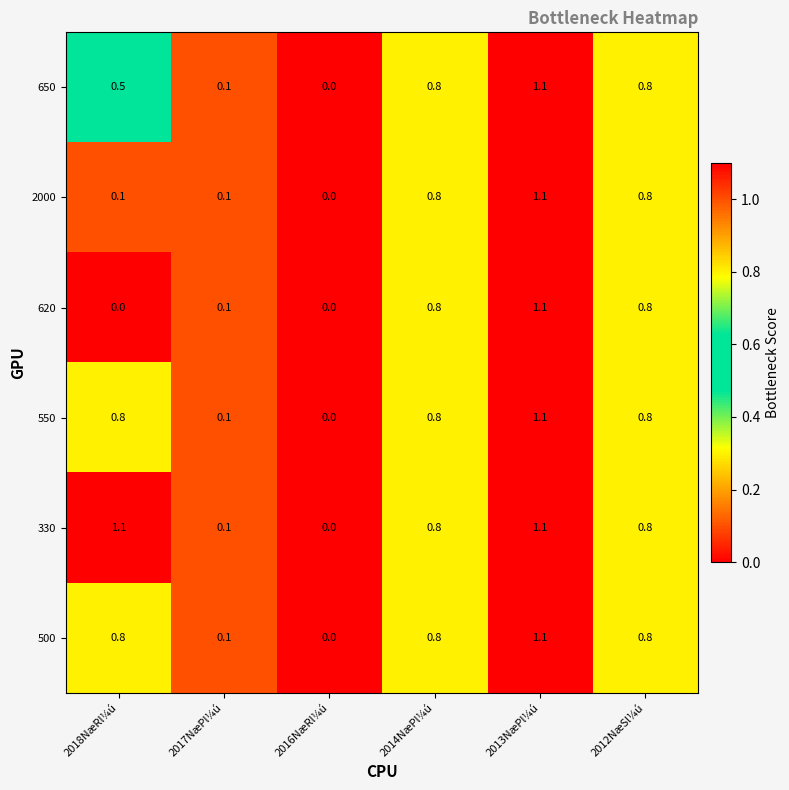

Which series changed the most between 2018NæRl¼ú and 2014NæPl¼ú?

620